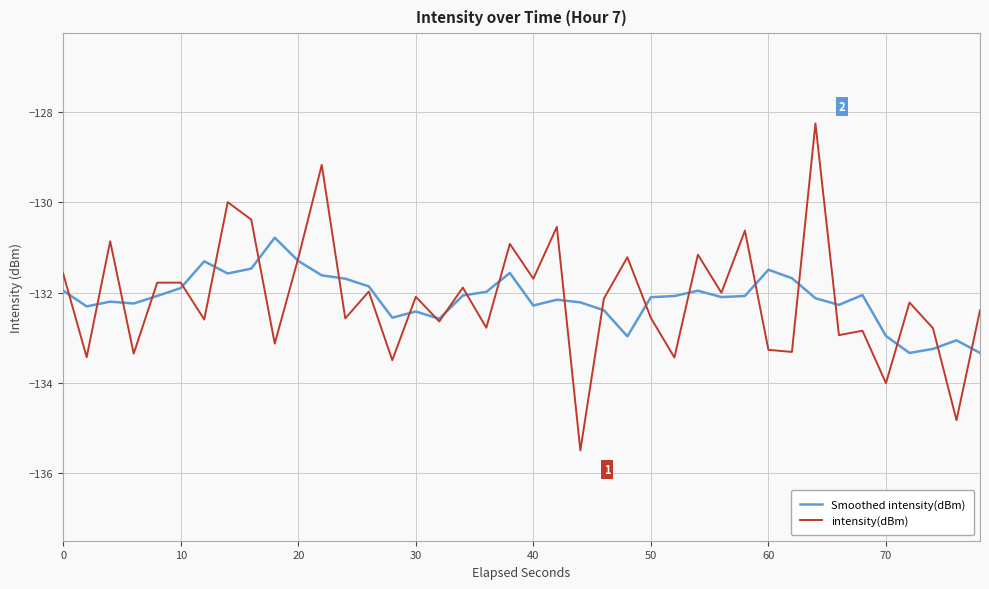

What is the maximum value for Smoothed intensity(dBm)?

-130.8